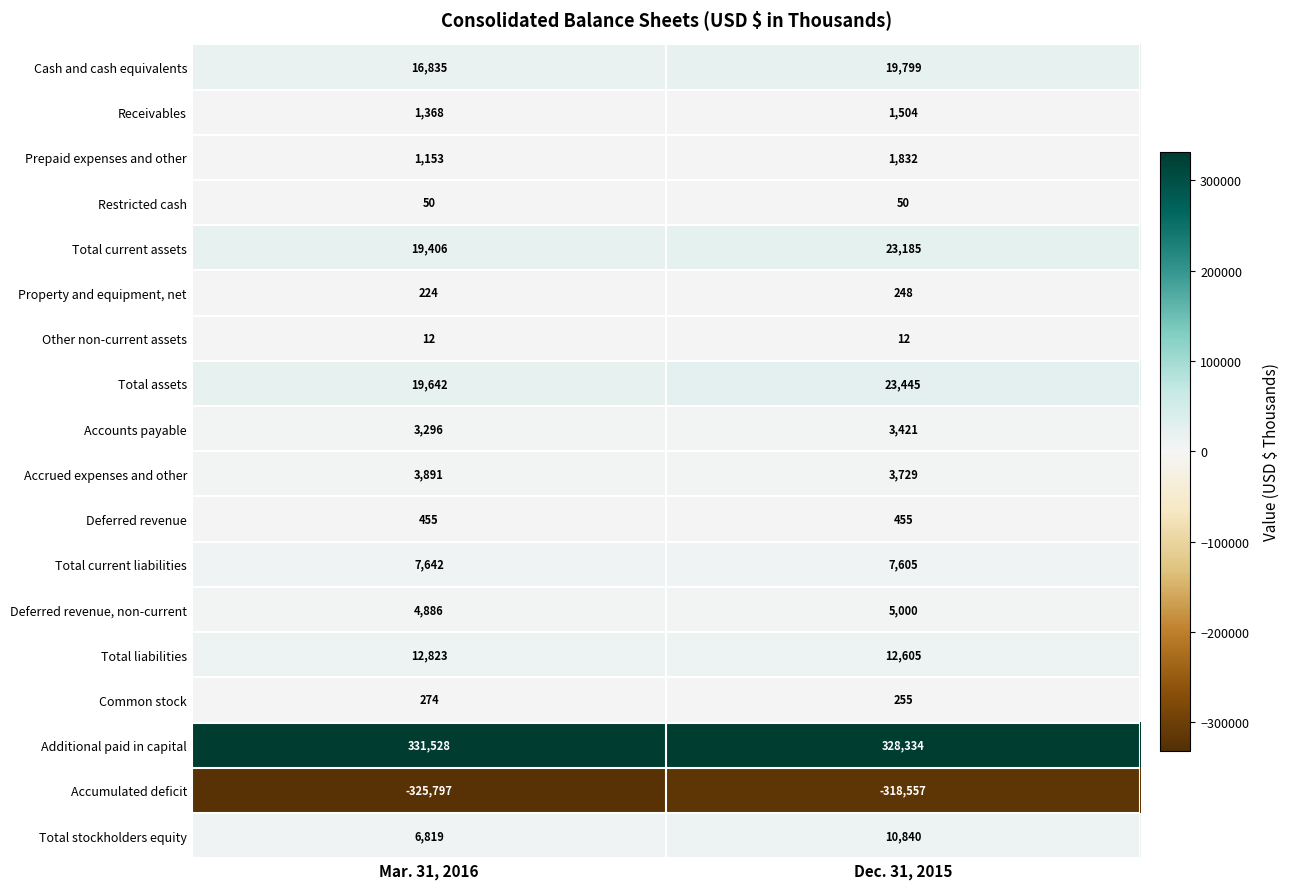

Which category has the lowest value across all series?

Mar. 31, 2016